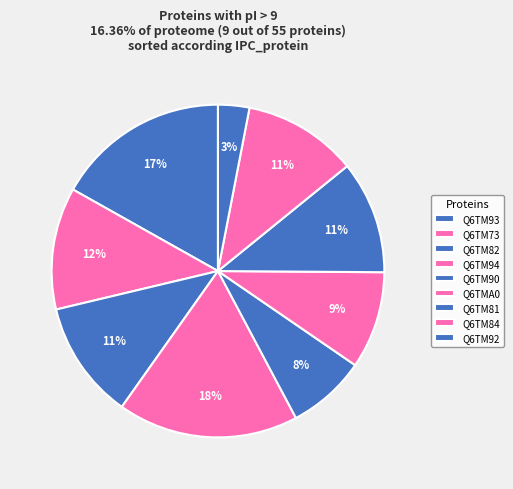

Is the sum of Q6TM82 and Q6TM90 greater than half?

No